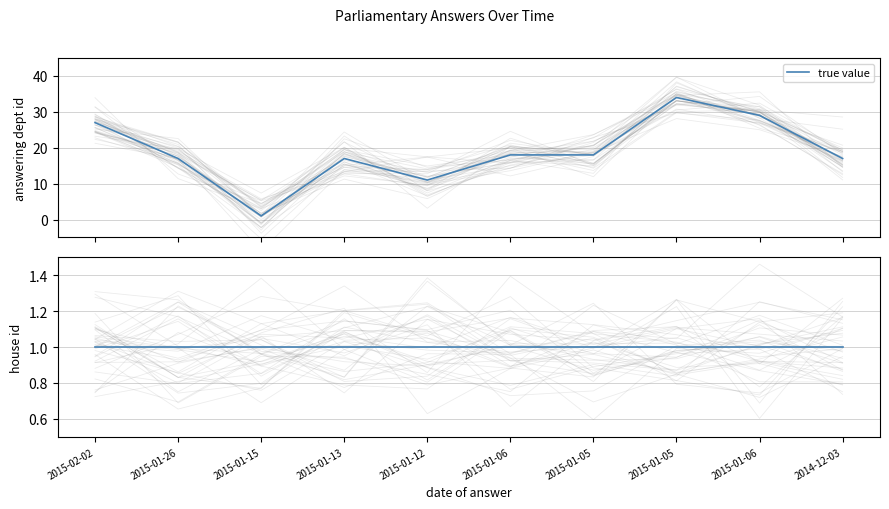

The value at 2015-01-05 is 34. True or false?

True